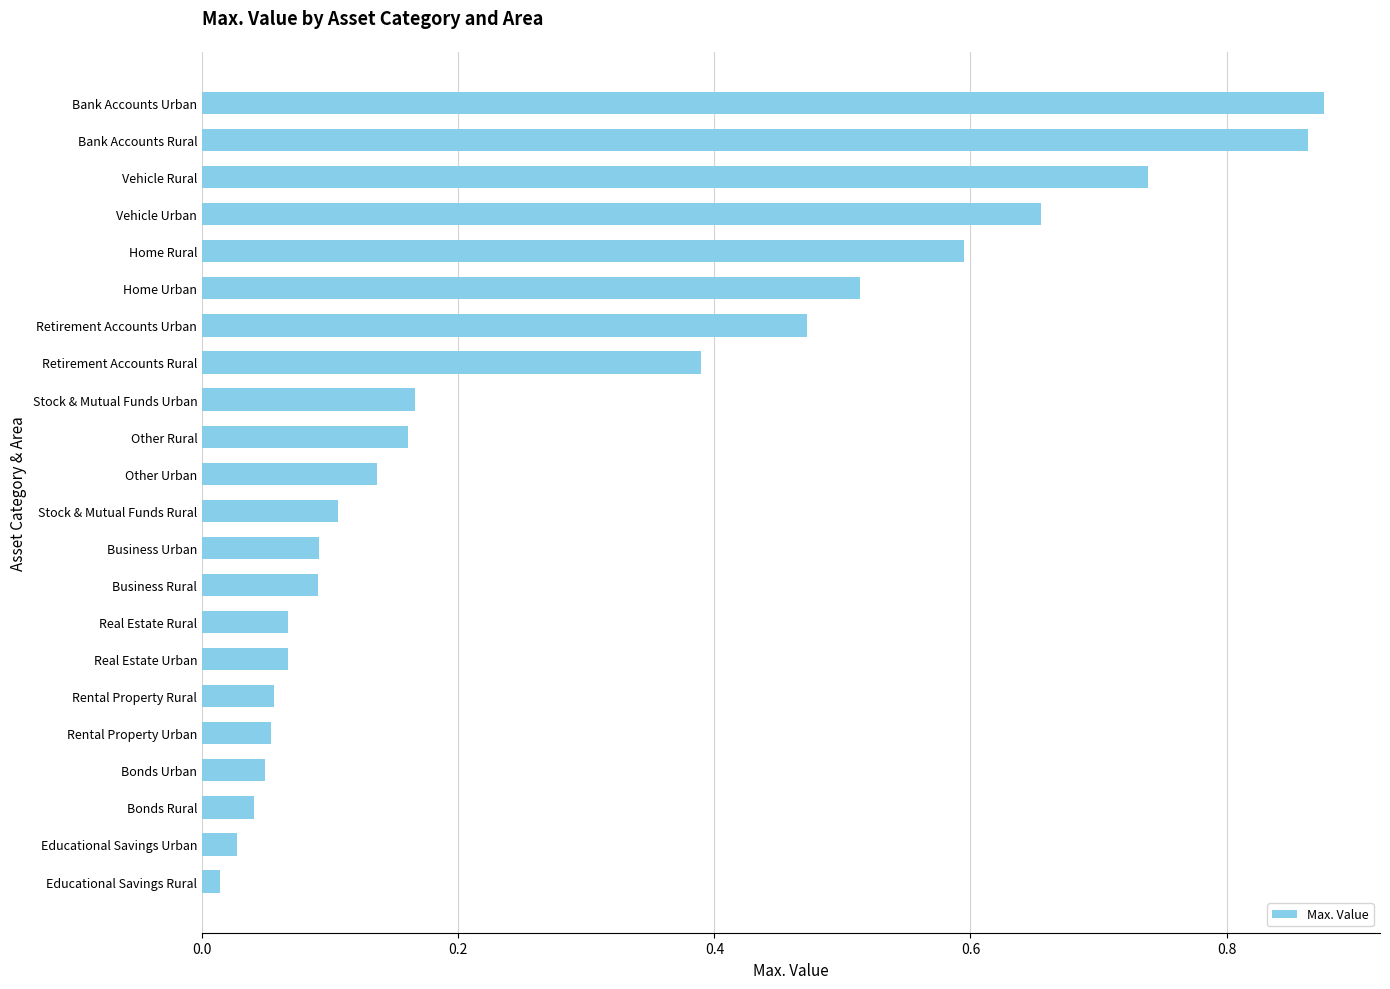

Between Bonds Rural and Retirement Accounts Urban, which is larger?

Retirement Accounts Urban